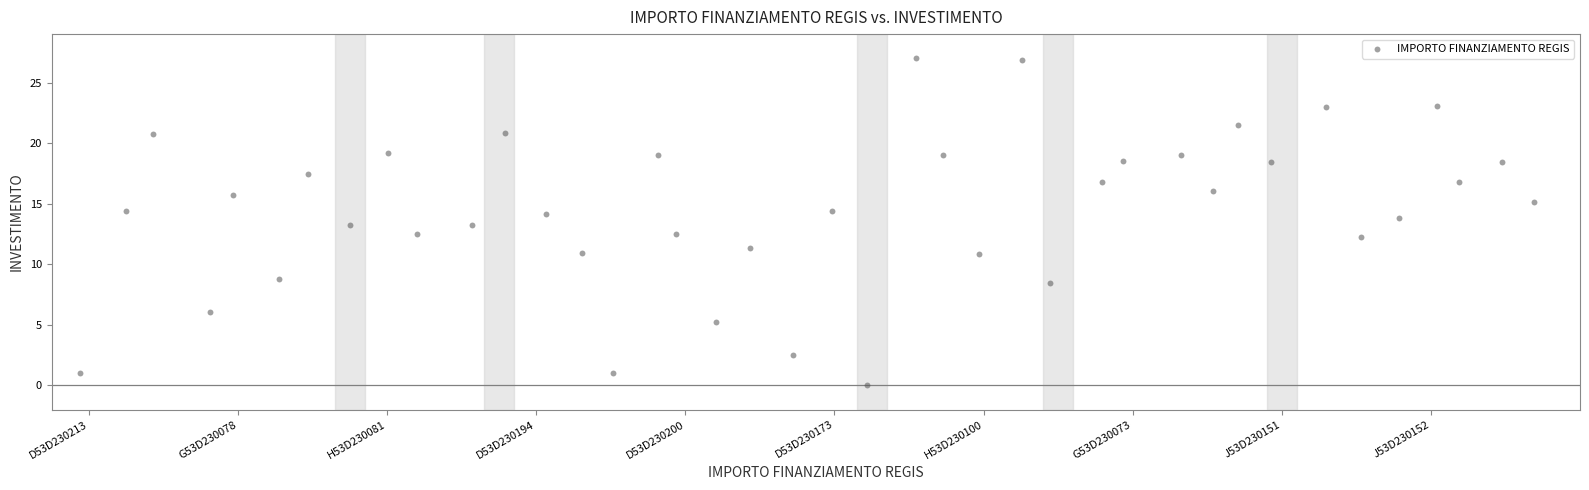

What is the range of X values (max minus min)?

39.0